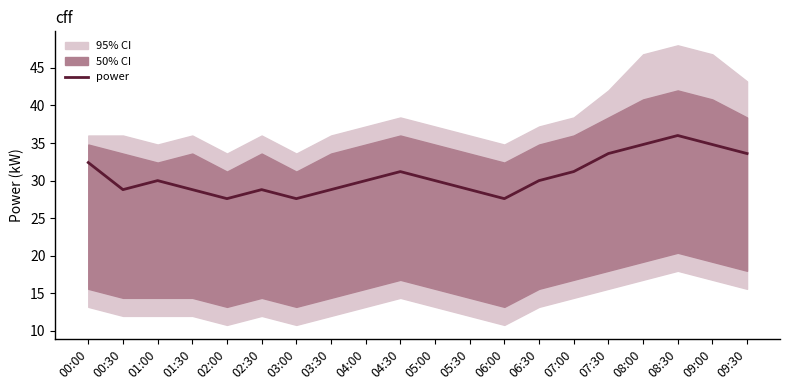

What is the change in value from 01:30 to 09:00?

+6.0